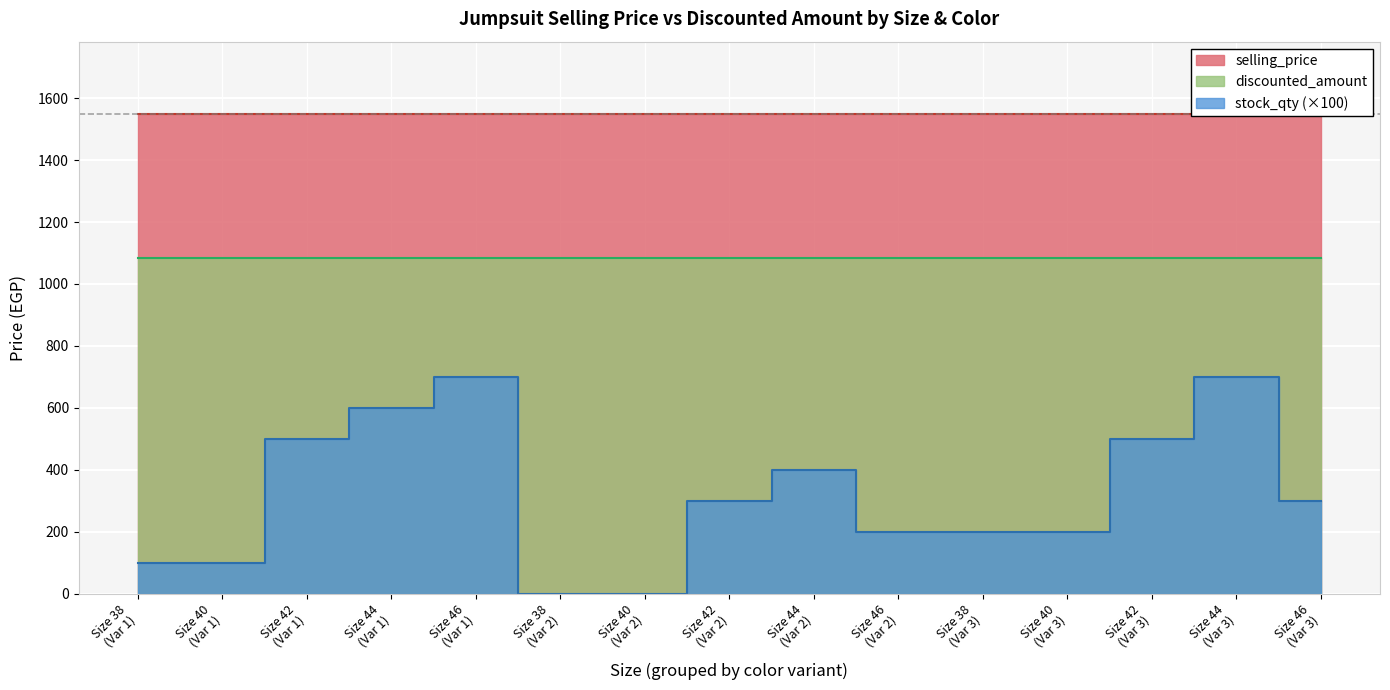

Where does the stock_qty series first go above 3?

42